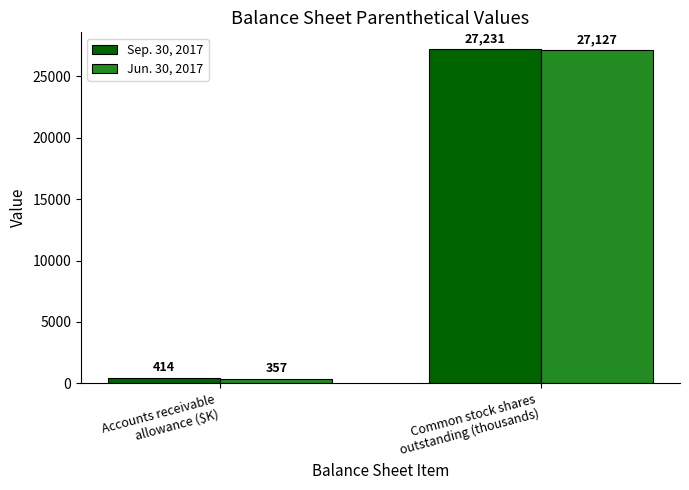

Rank the series at Common stock shares
outstanding (thousands) from lowest to highest value.

Jun. 30, 2017, Sep. 30, 2017